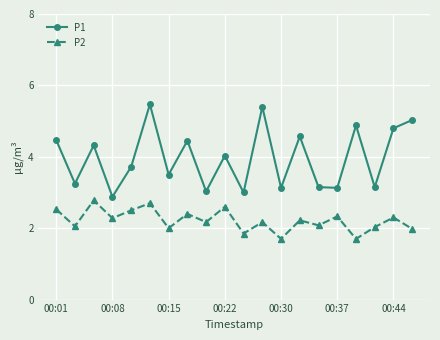

Which series has the largest range (max minus min)?

P1